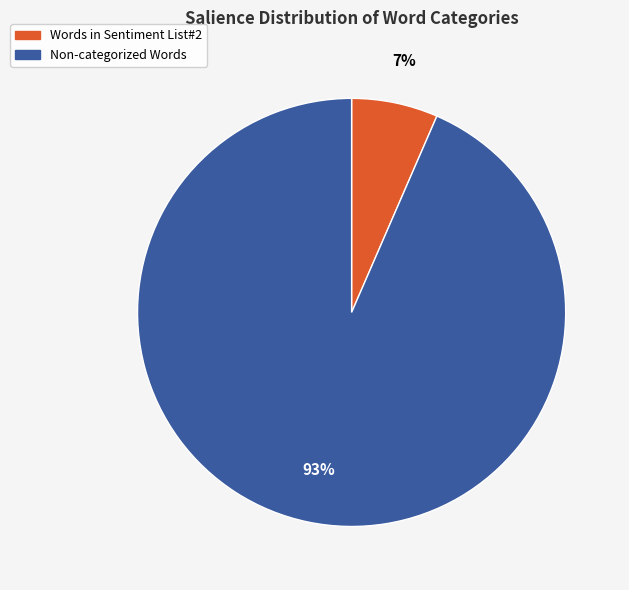

To the nearest percent, what is the average slice percentage?

50%